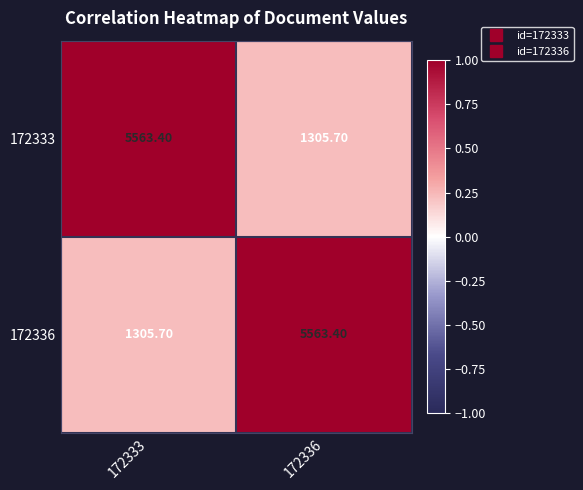

What is the sum of all 172336 values?

6869.1